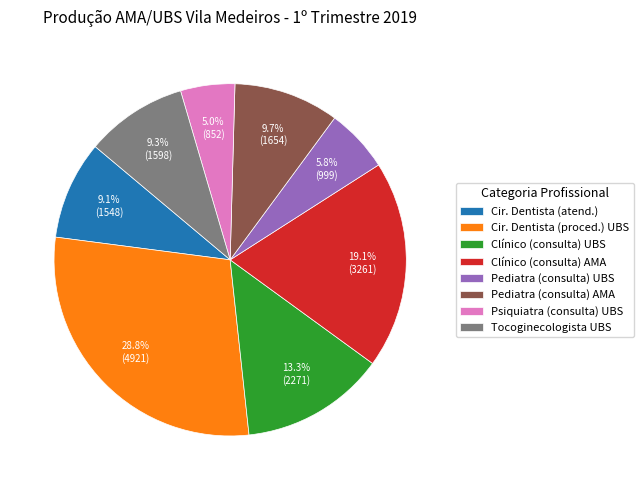

What portion of the pie excludes Pediatra (consulta) UBS?

94.2%